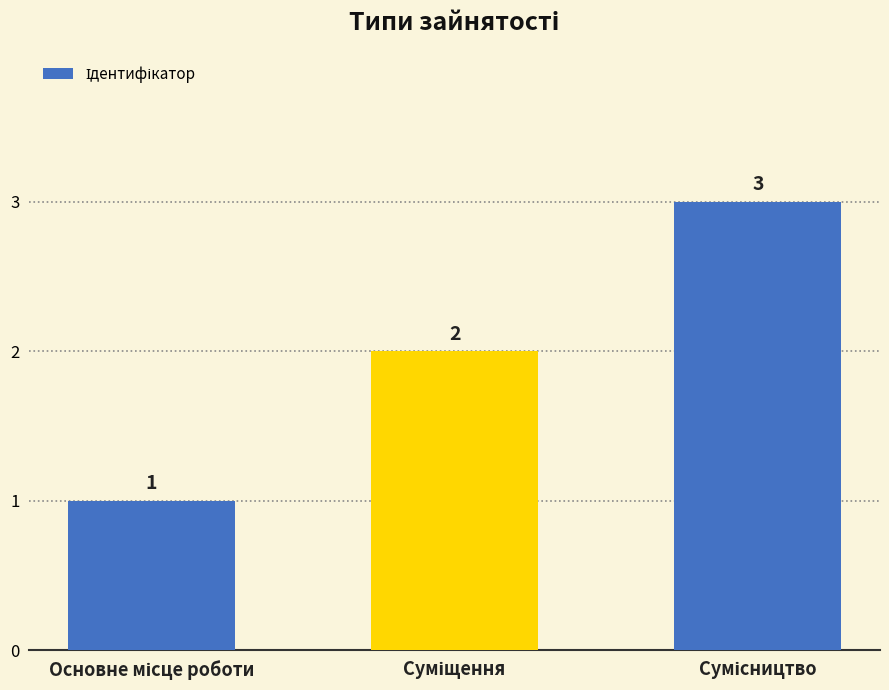

What is the sum of all values?

6